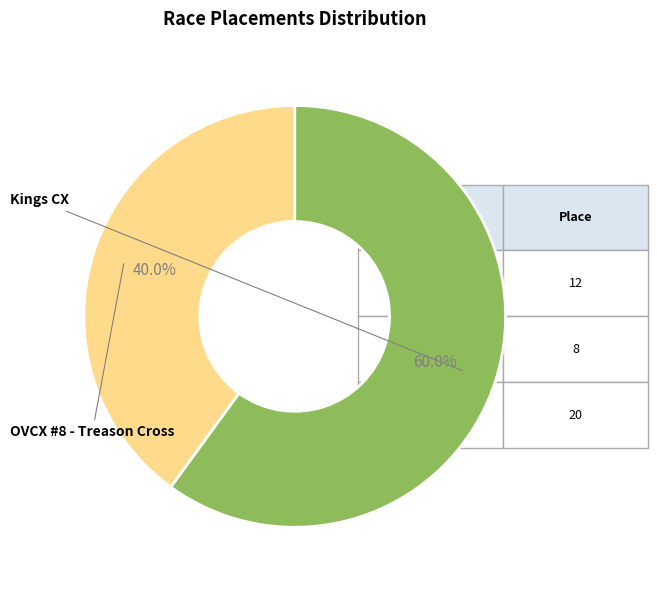

How many slices are in this pie chart?

2